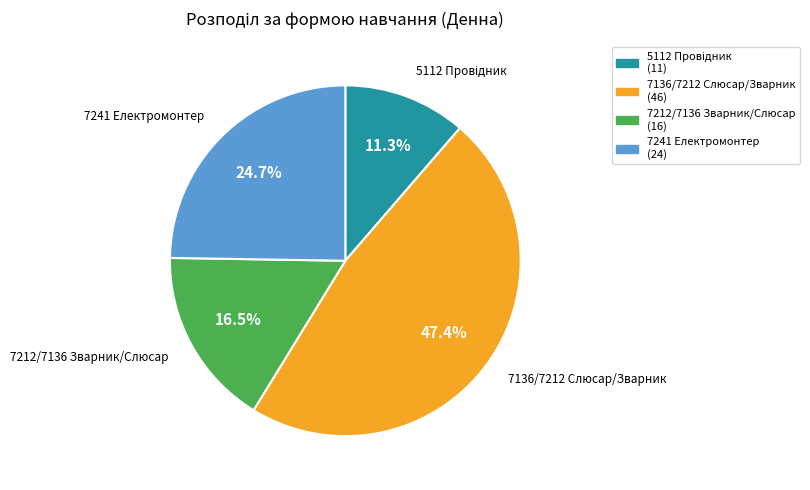

Does any single category account for the majority?

No